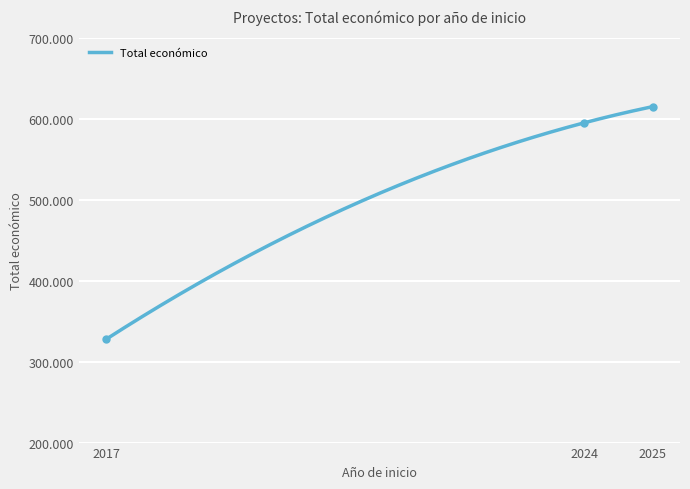

The value at 2024 is 279407. True or false?

False